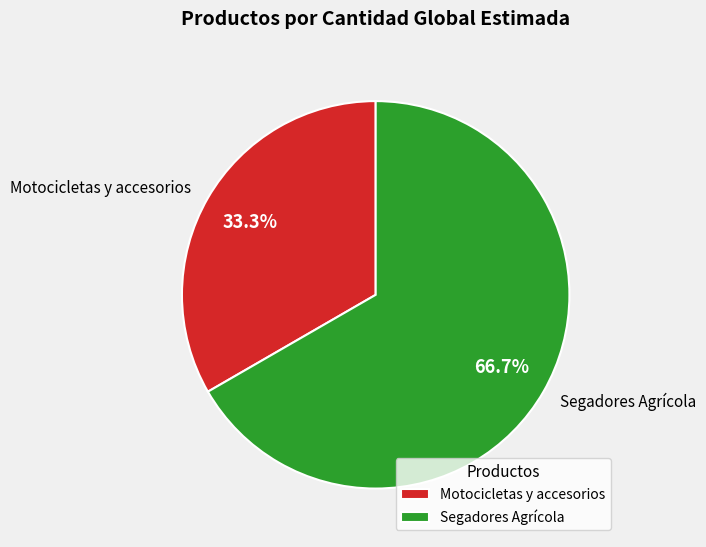

How many segments does this pie chart have?

2